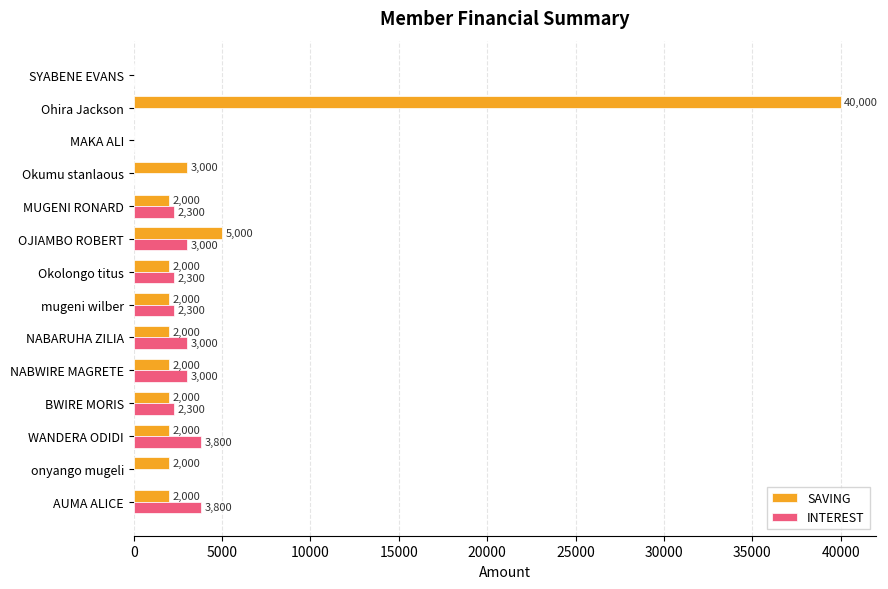

At which category is the sum across all series the highest?

Ohira Jackson